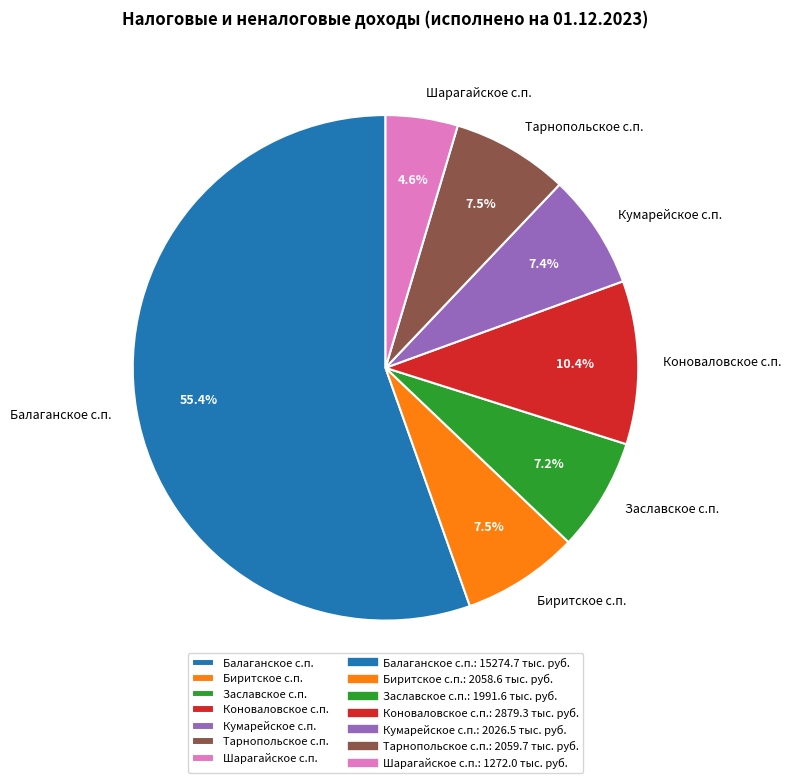

True or false: Шарагайское с.п. accounts for 5% of the total.

True